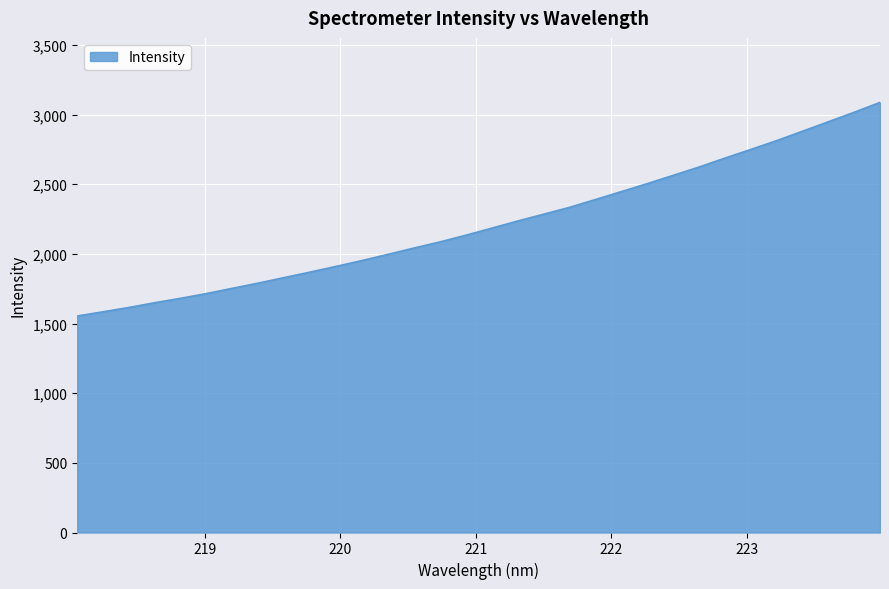

What is the maximum value shown in the chart?

3087.0